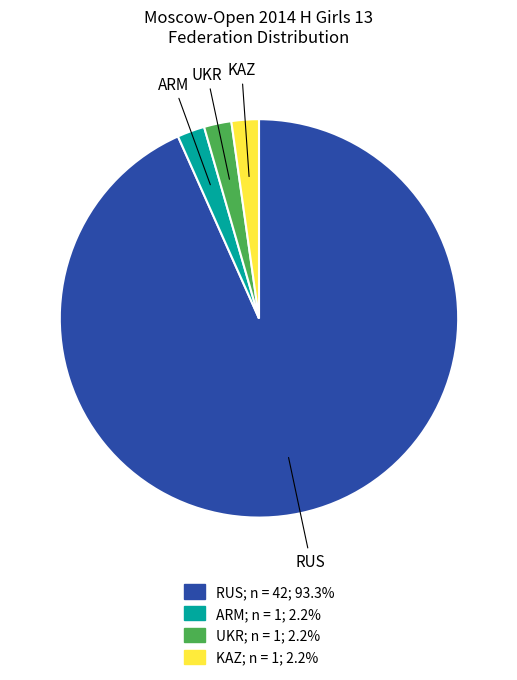

Which slice is the largest?

RUS